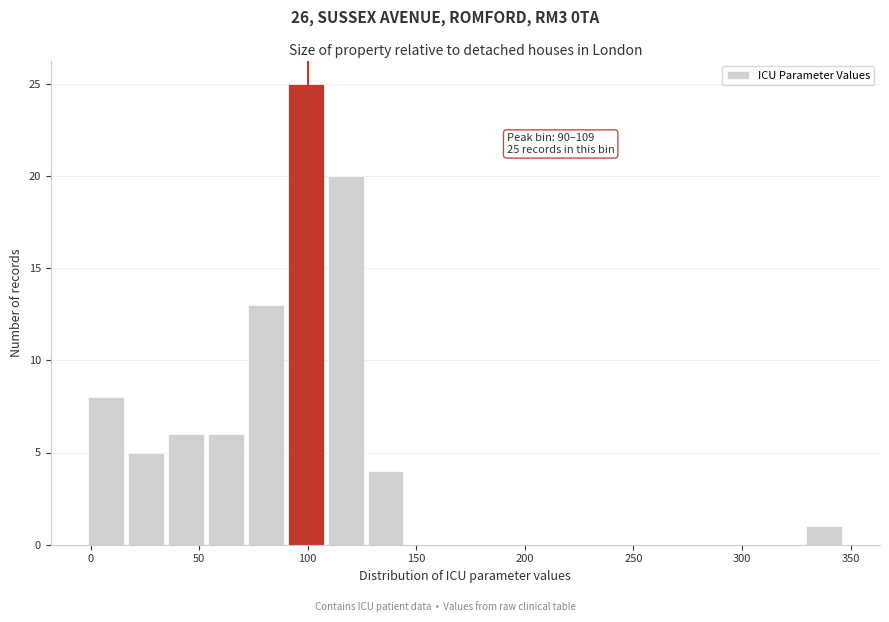

Around what value on the x-axis is the tallest bar? Give the approximate position of its centre, as read against the axis.

100